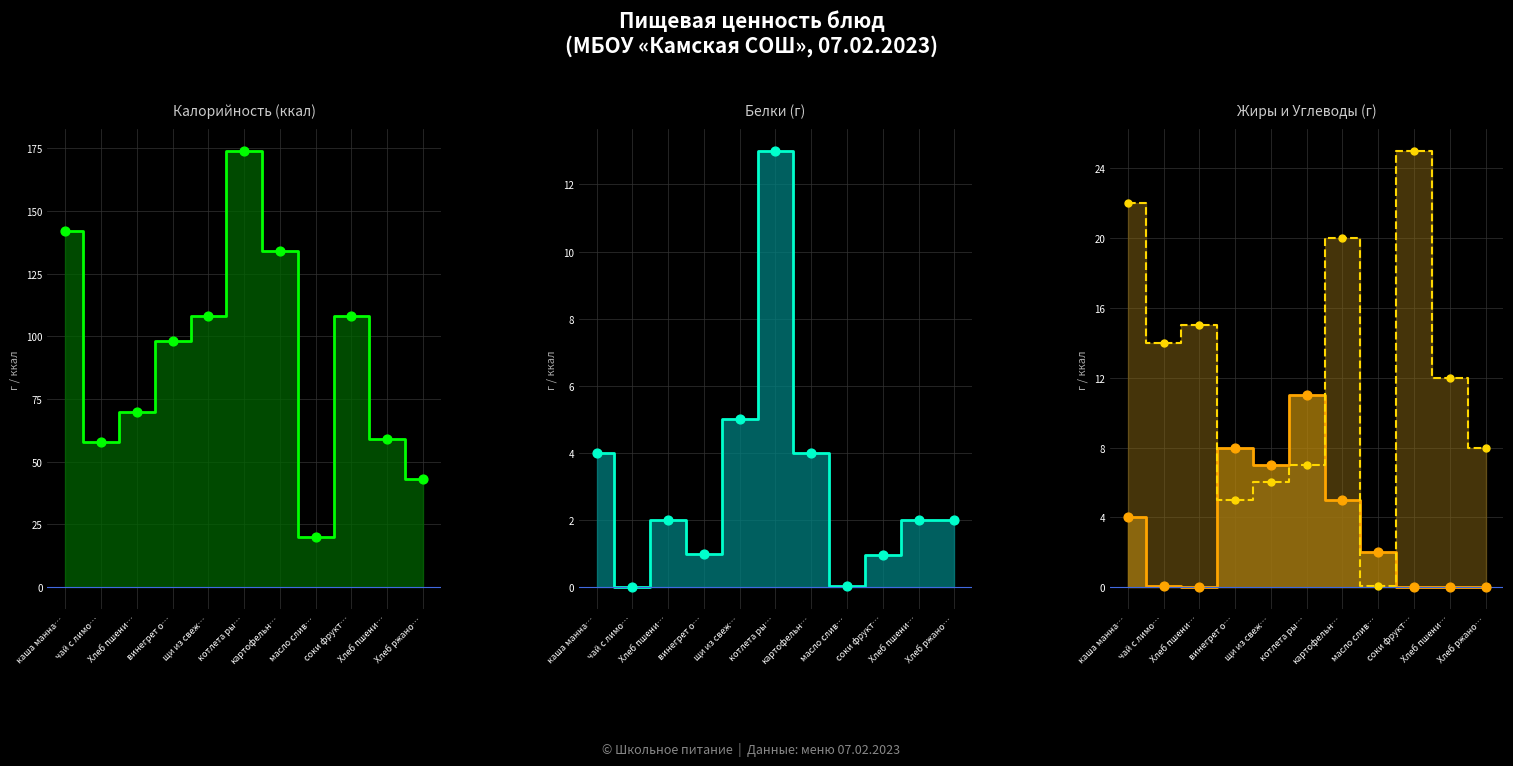

Which series contains the lowest Y value?

Белки (г)